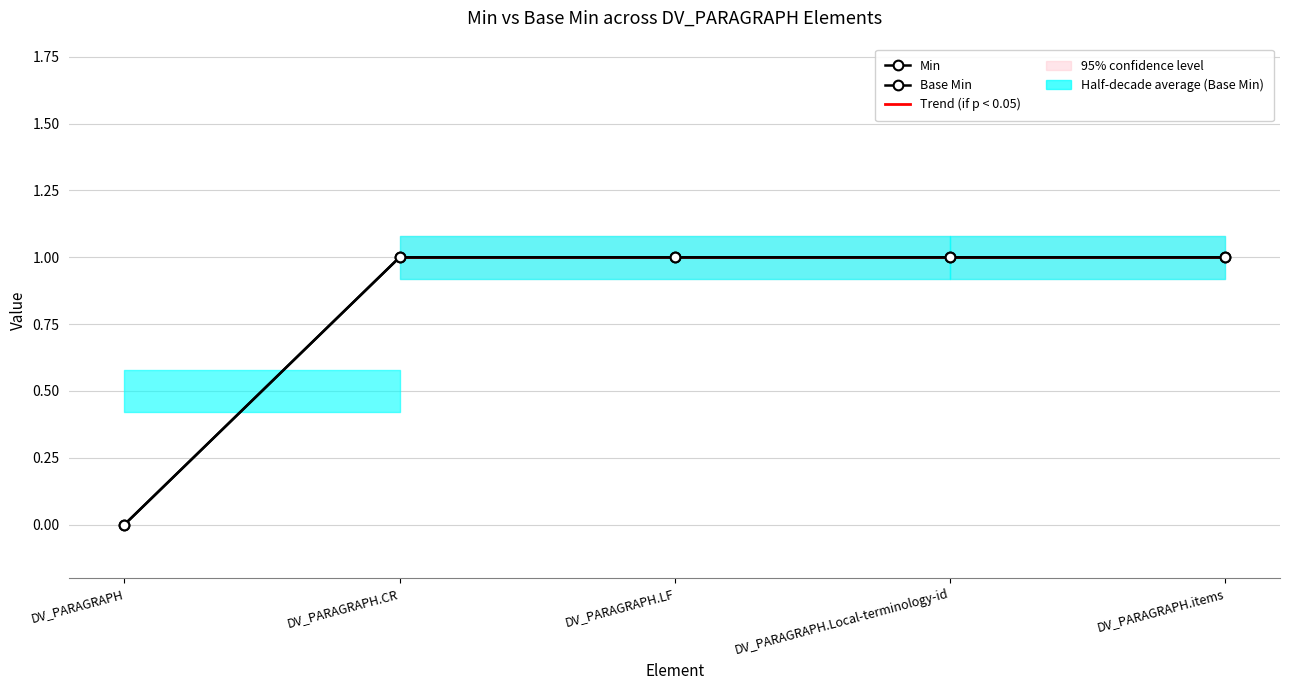

What is the difference between the Min values at DV_PARAGRAPH.items and DV_PARAGRAPH?

1